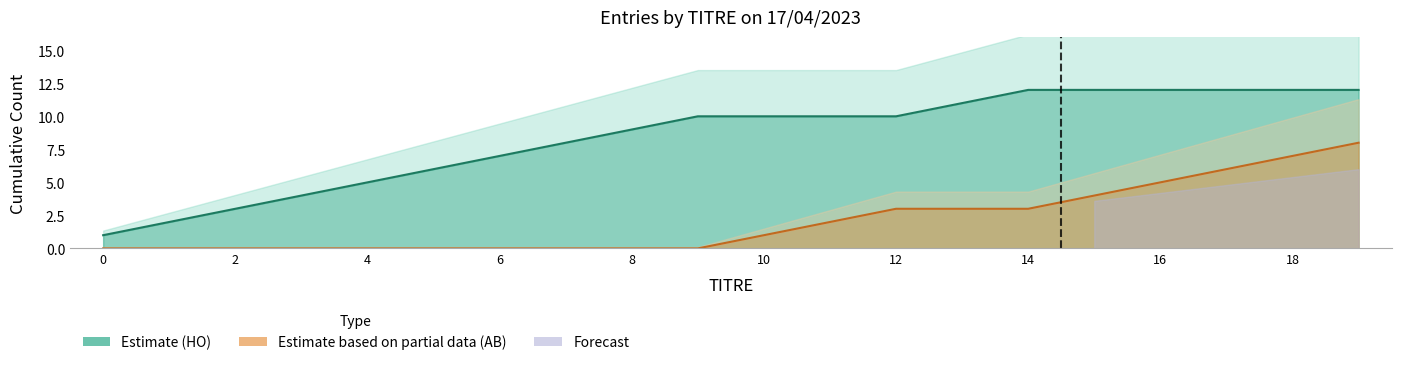

What is the difference between the maximum and minimum values in the HO_cumsum series?

11